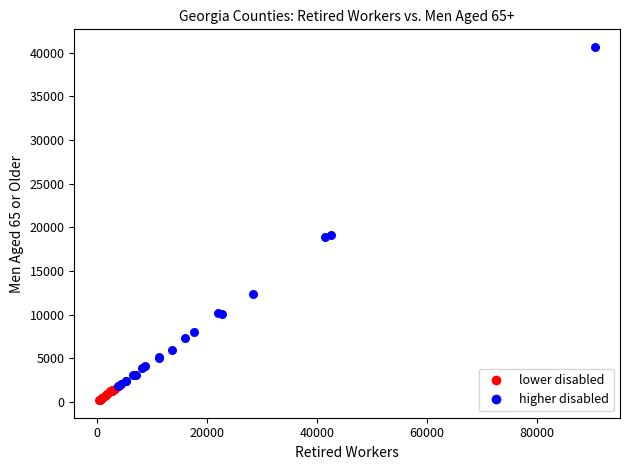

Which series has the widest spread of Y values?

higher disabled